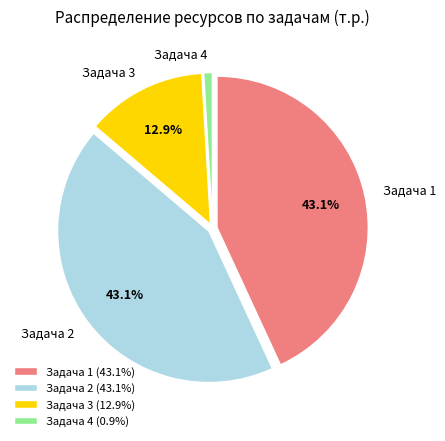

Combined, do Задача 4 and Задача 2 account for over 50%?

No